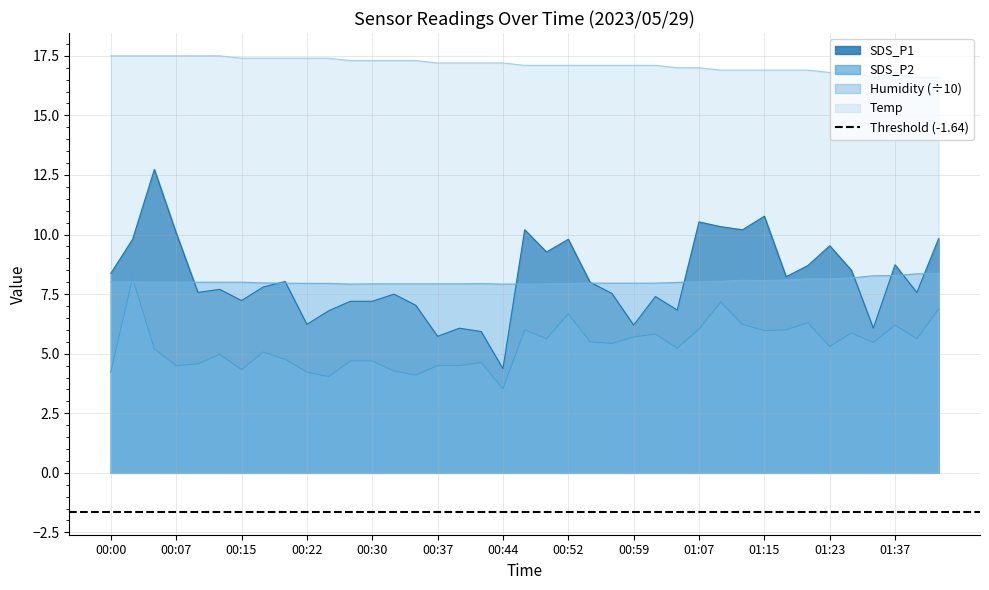

Is it true that SDS_P1 equals 10.3 at 01:40?

False